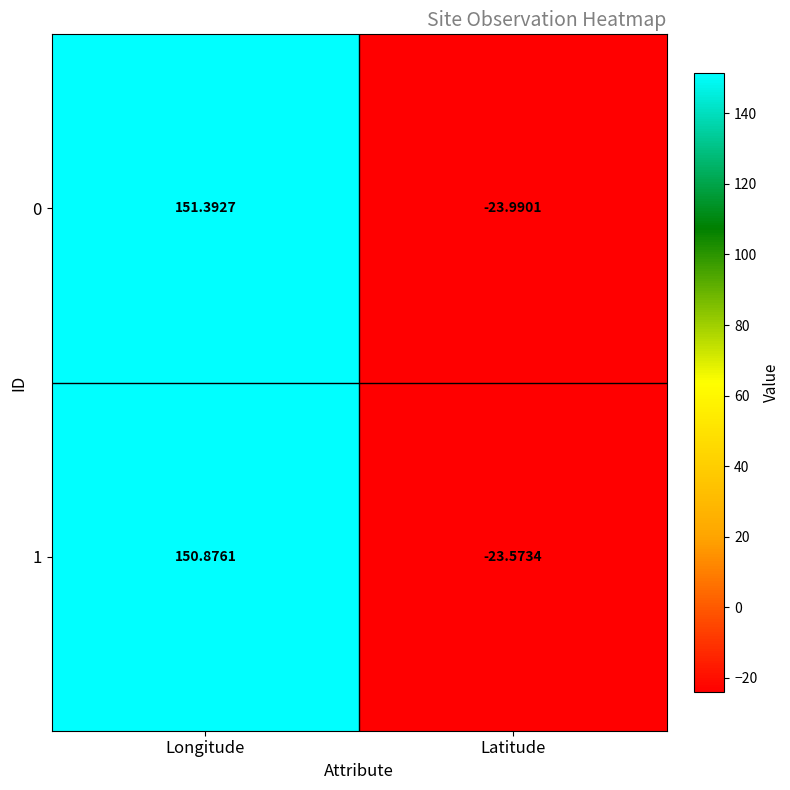

How many negative values does the 1 series have?

1